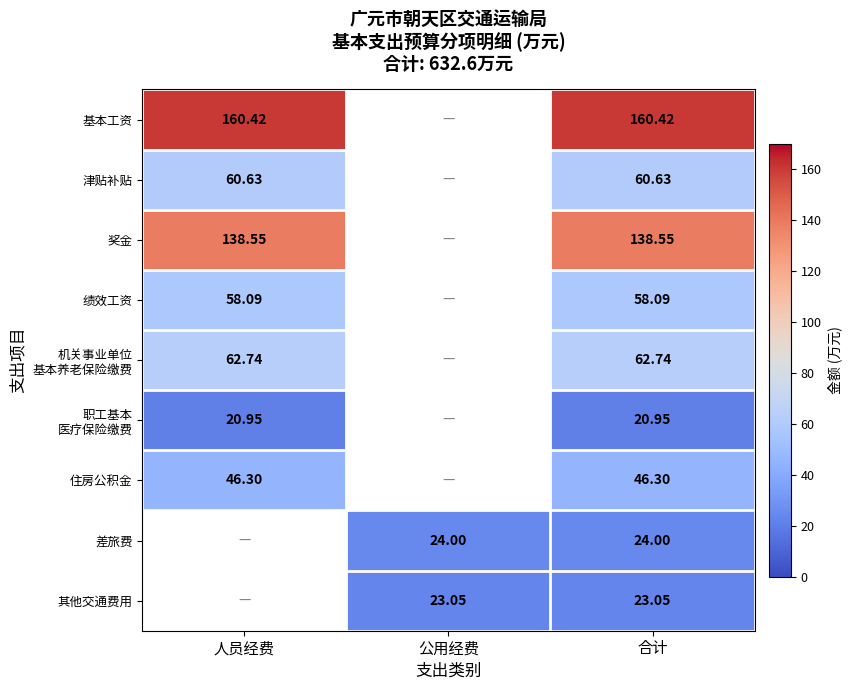

Between 公用经费 and 合计, which series saw the biggest shift?

基本工资